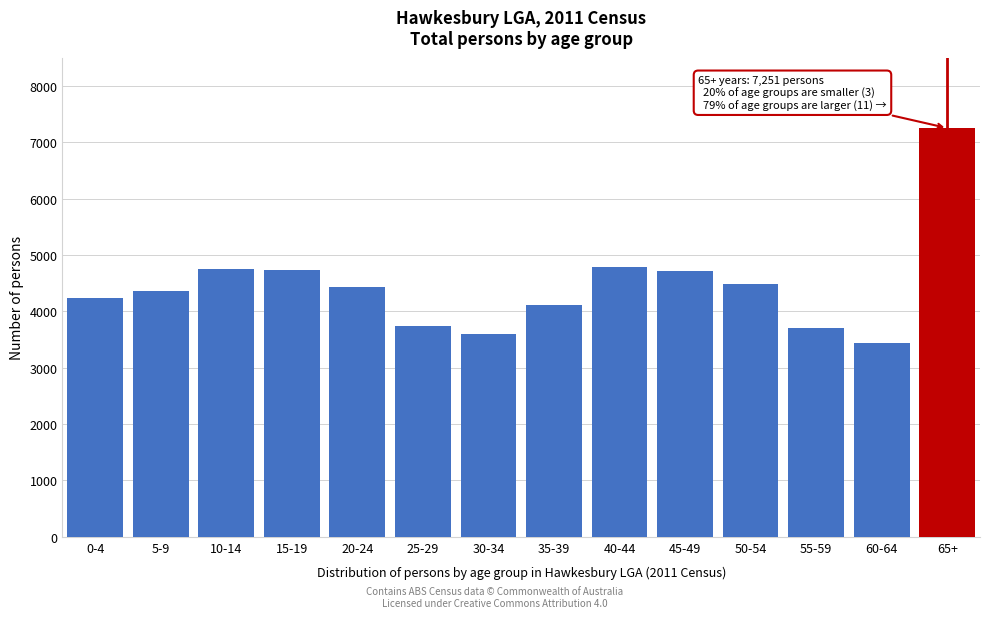

Is it true that the value at 5-9 is 4360?

True